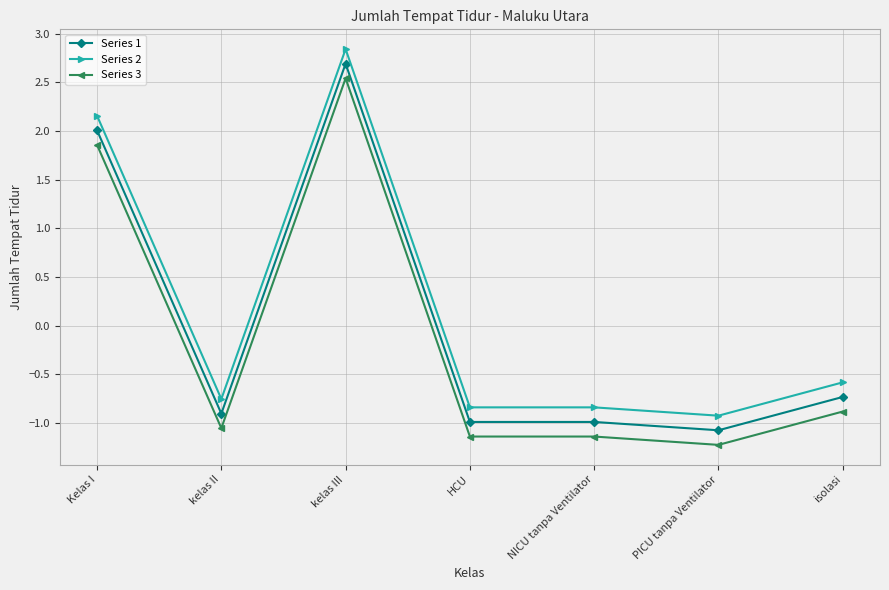

Read the Series 2 value at isolasi.

-0.6